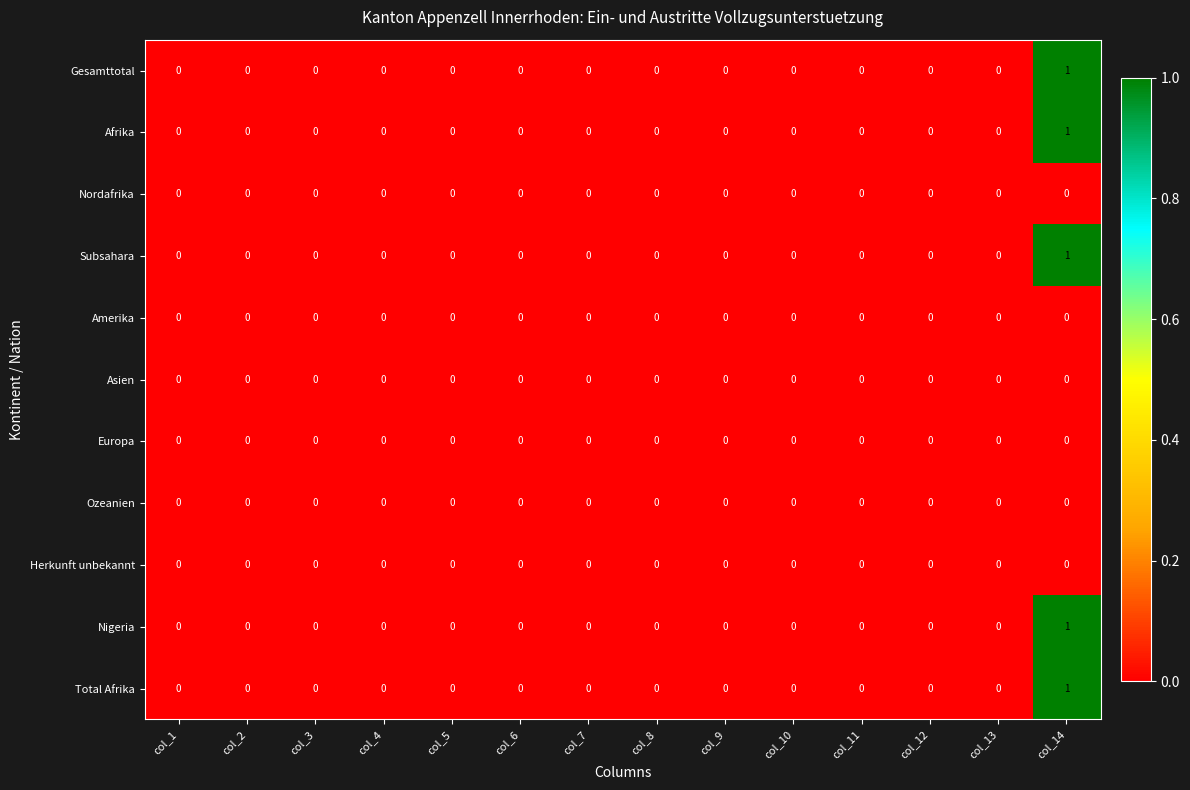

What is the greatest value displayed?

1